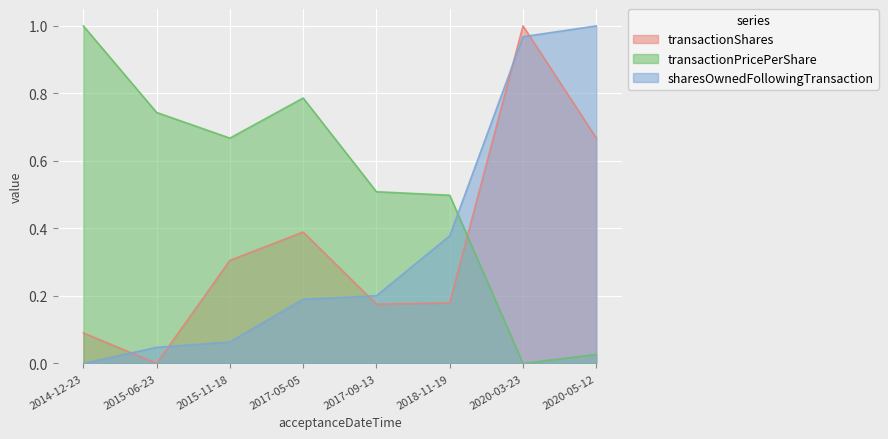

What position from the right is 2020-03-23?

2